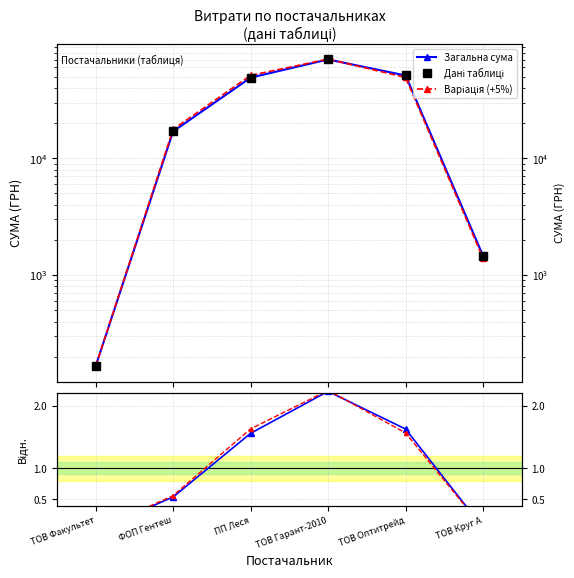

What is the sum of all Загальна сума values?

189076.0